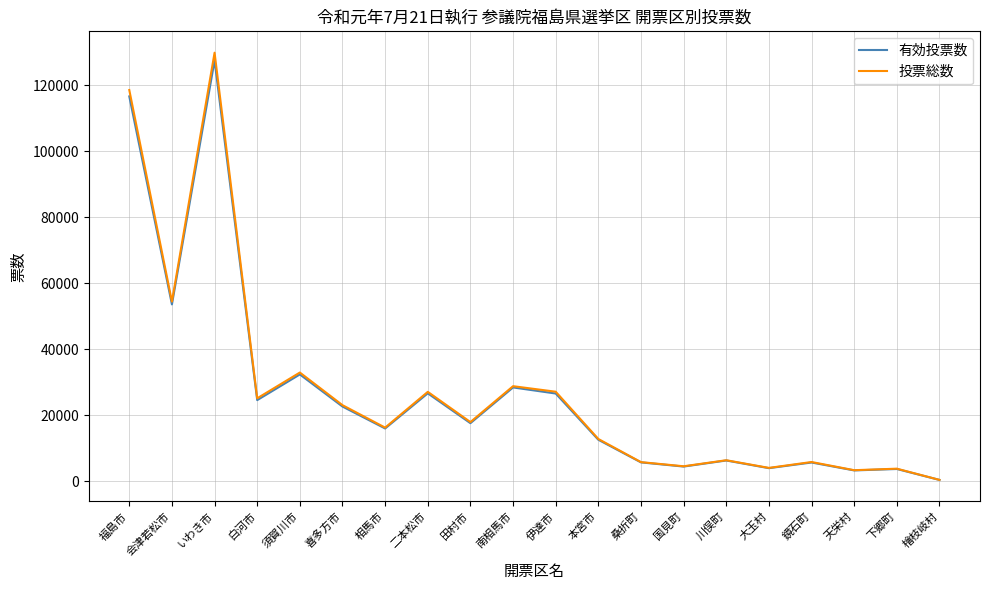

Count the number of categories in the chart.

20